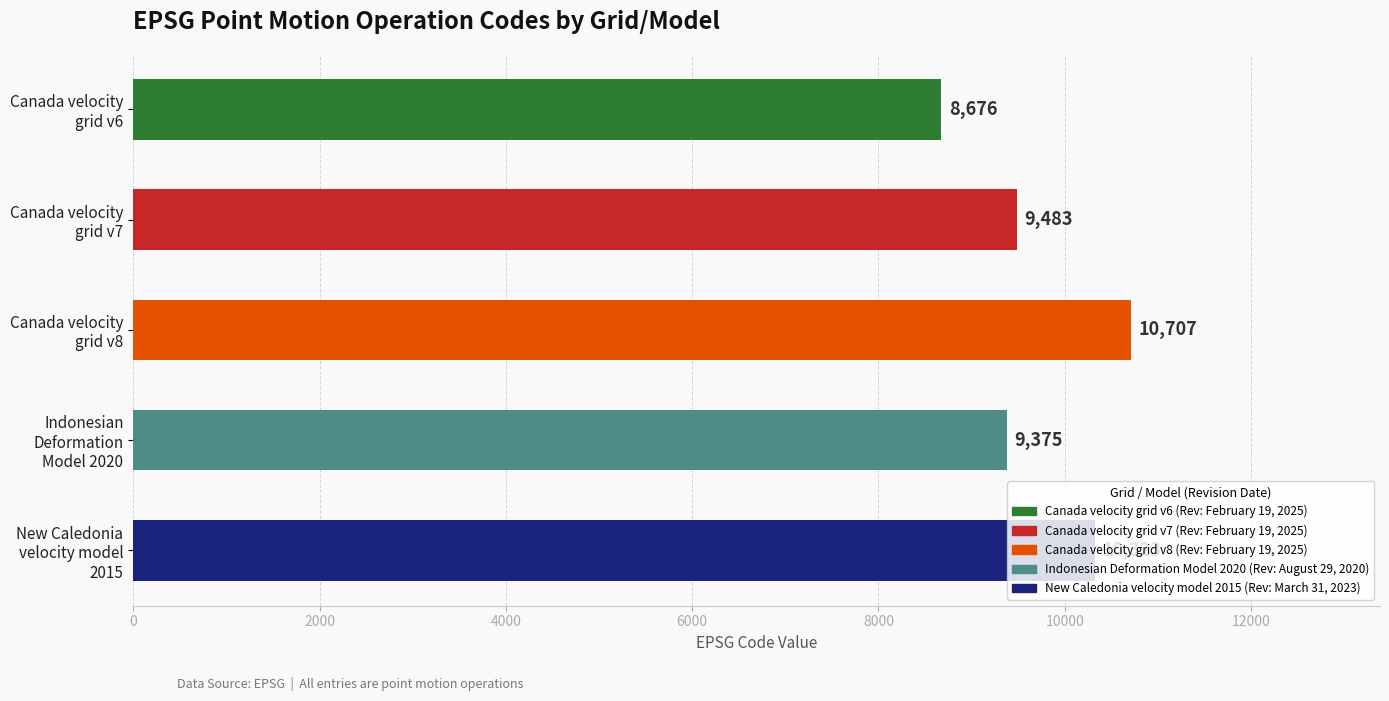

What is the sum of all values?

48564